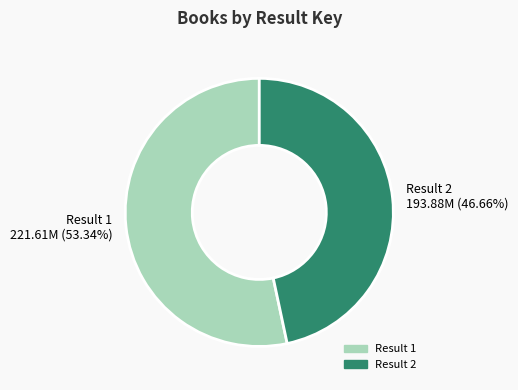

Count the number of slices in the pie.

2